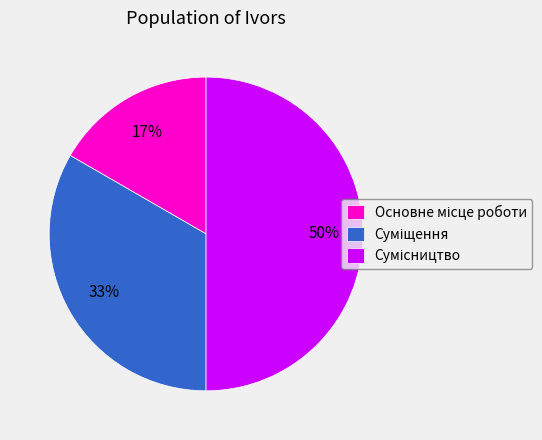

How many slices are in this pie chart?

3